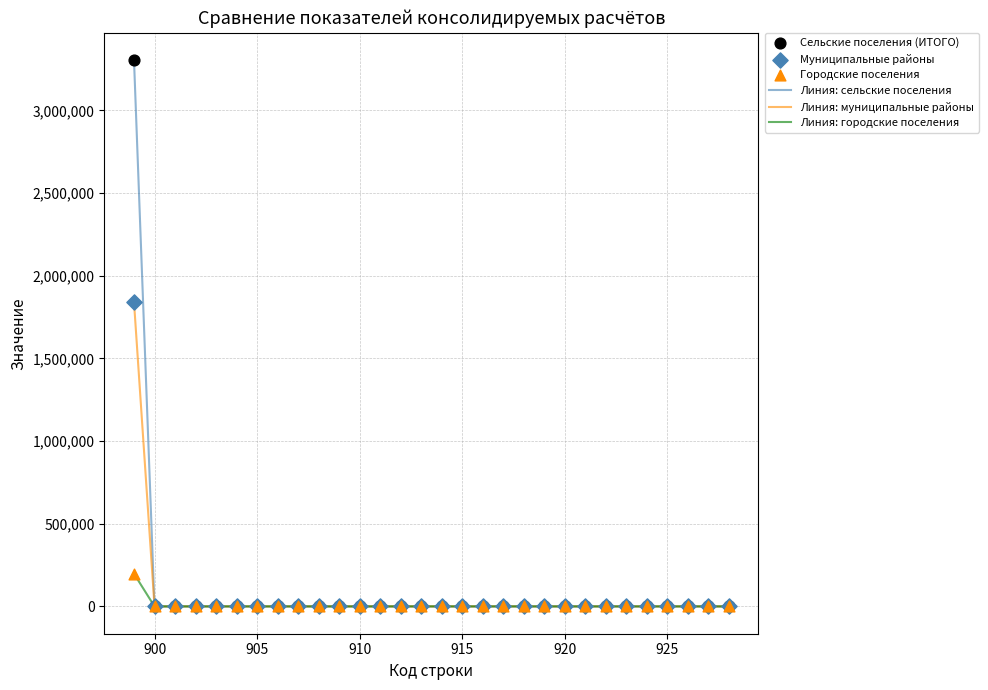

What is the highest value of the Линия: городские поселения series?

197624.1